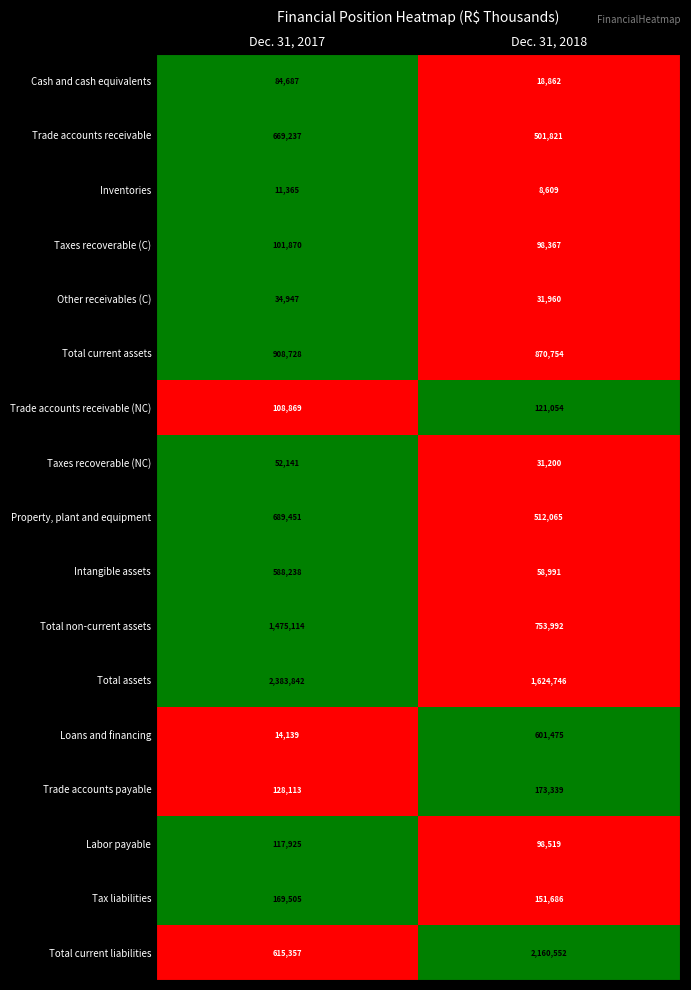

What is the difference between the maximum and minimum values in the Trade accounts receivable series?

167416